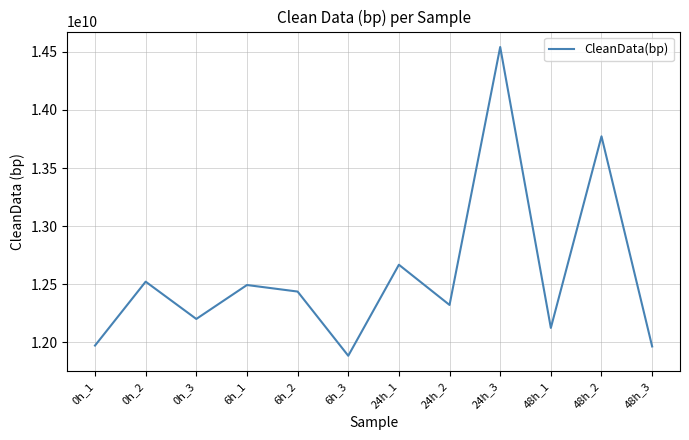

Does the chart have visible grid lines?

Yes